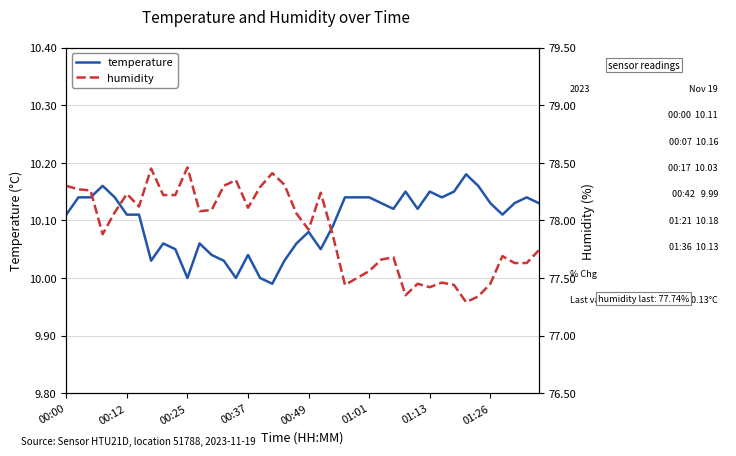

What is the highest value of the temperature series?

10.2